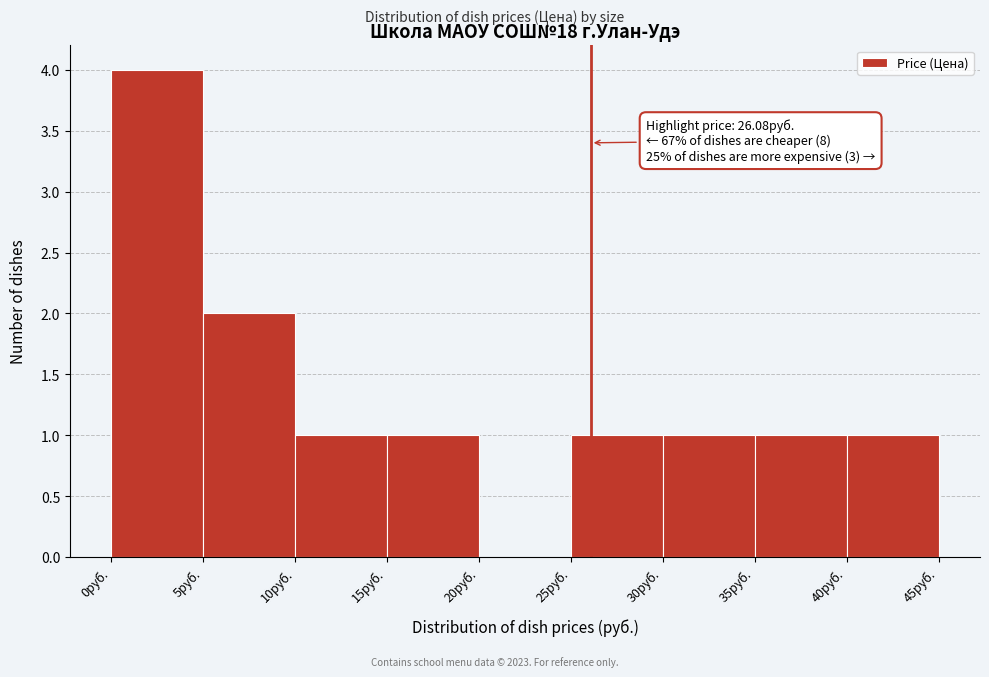

Over which range of the x-axis is the bar tallest?

0 to 5